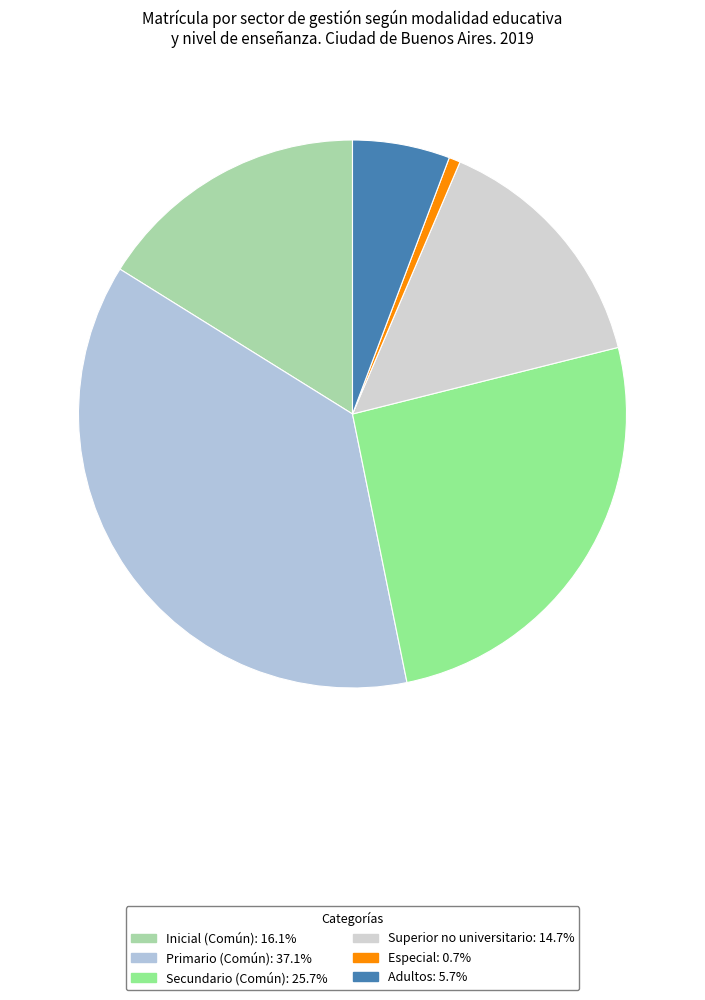

The Secundario (Común) slice represents 38% of the pie. True or false?

False